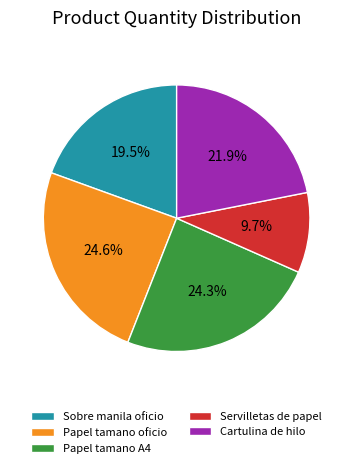

What percentage is NOT represented by Sobre manila oficio?

80.5%